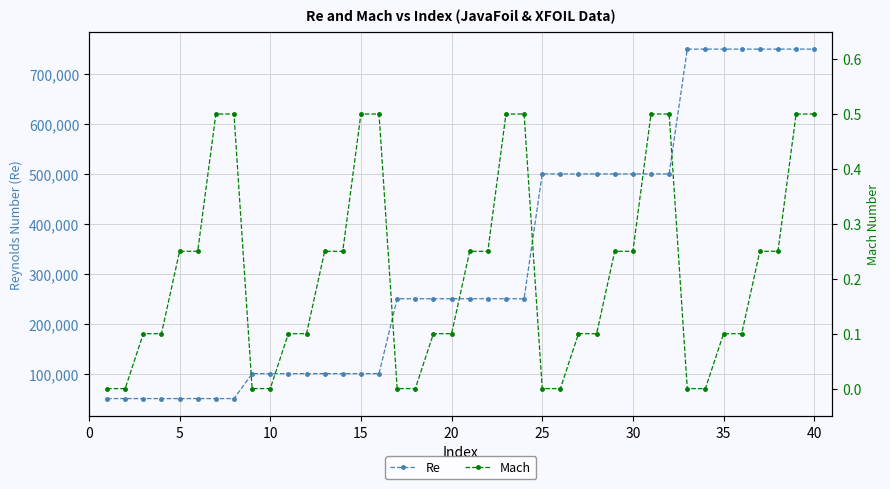

How many data points in Mach are above 0?

30